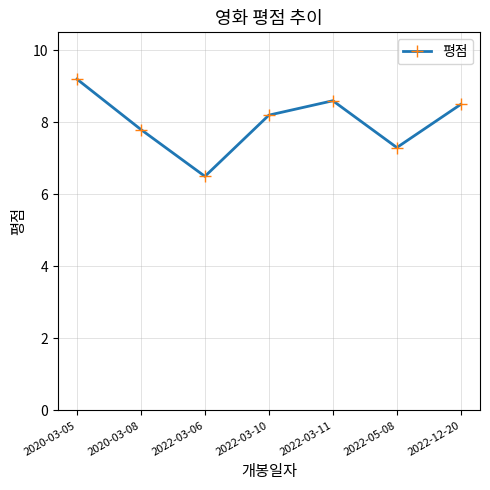

Where is the first local minimum?

2022-03-06